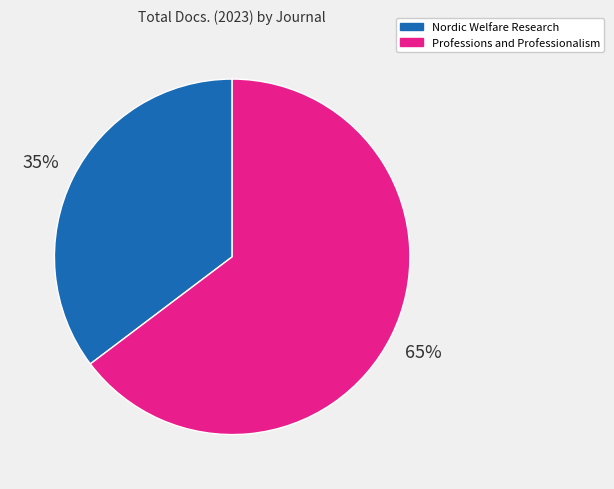

Is the sum of Professions and Professionalism and Nordic Welfare Research greater than half?

Yes